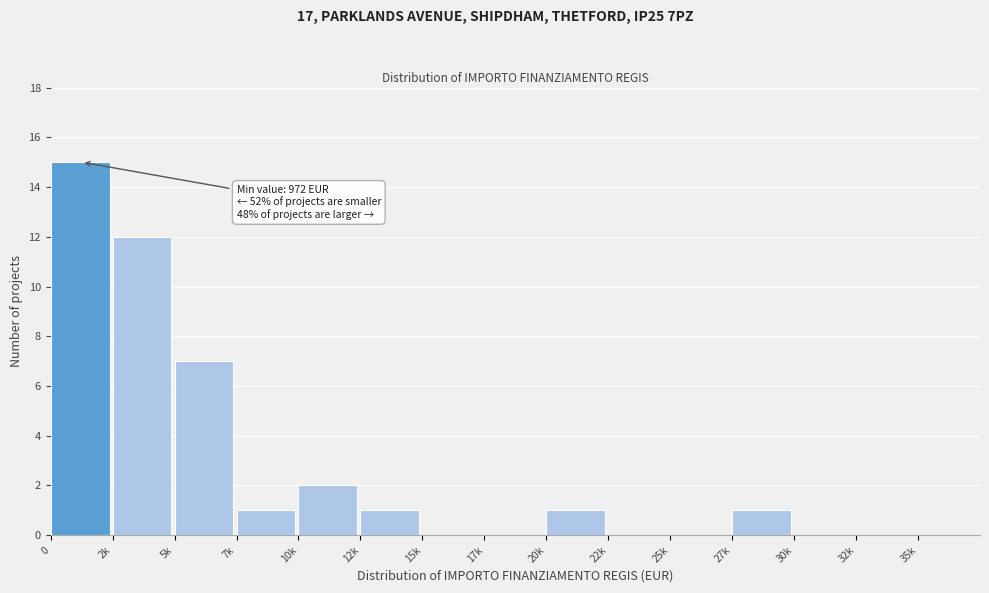

Reading left to right, extract all data points from this chart.

0=15	2k=12	5k=7	7k=1	10k=2	12k=1	15k=0	17k=0	20k=1	22k=0	25k=0	27k=1	30k=0	32k=0